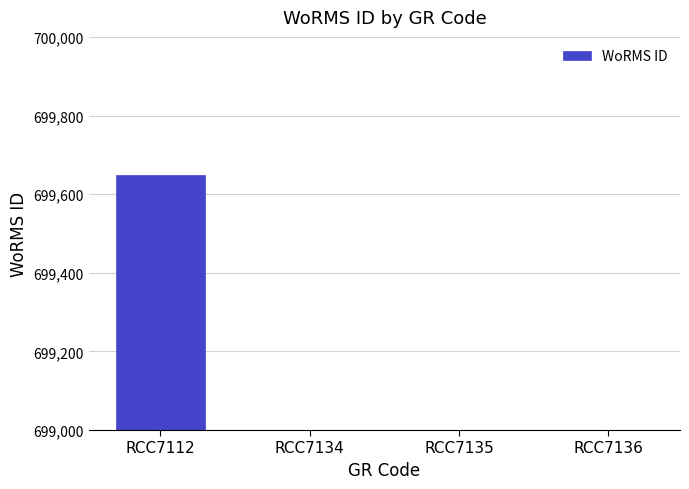

What is the change in value from RCC7112 to RCC7136?

-553746